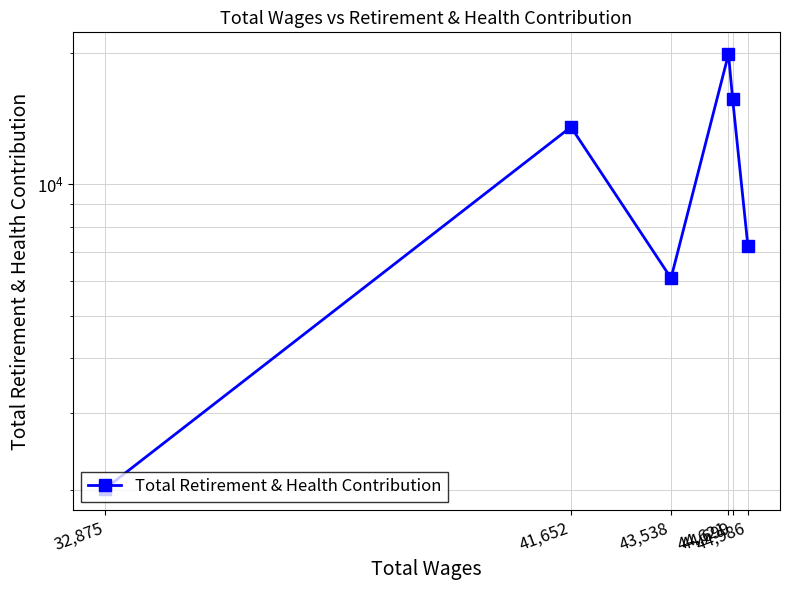

Count the number of categories in the chart.

6